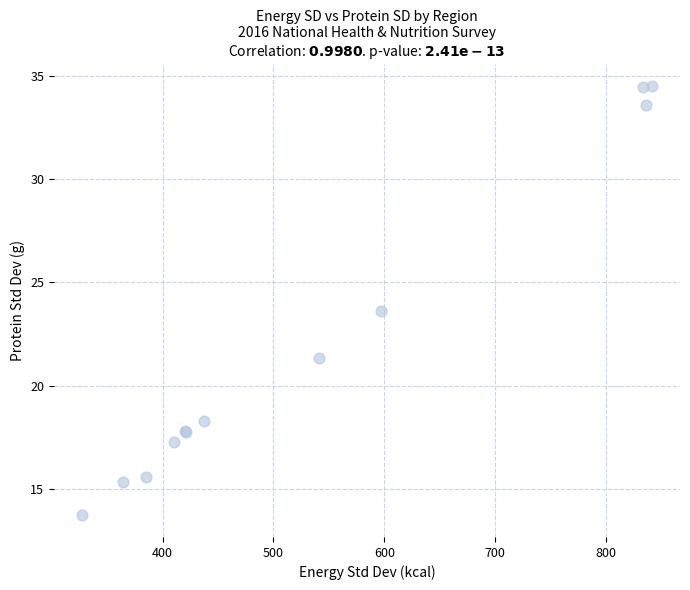

What Y value in the scatter plot is closest to 24?

23.6